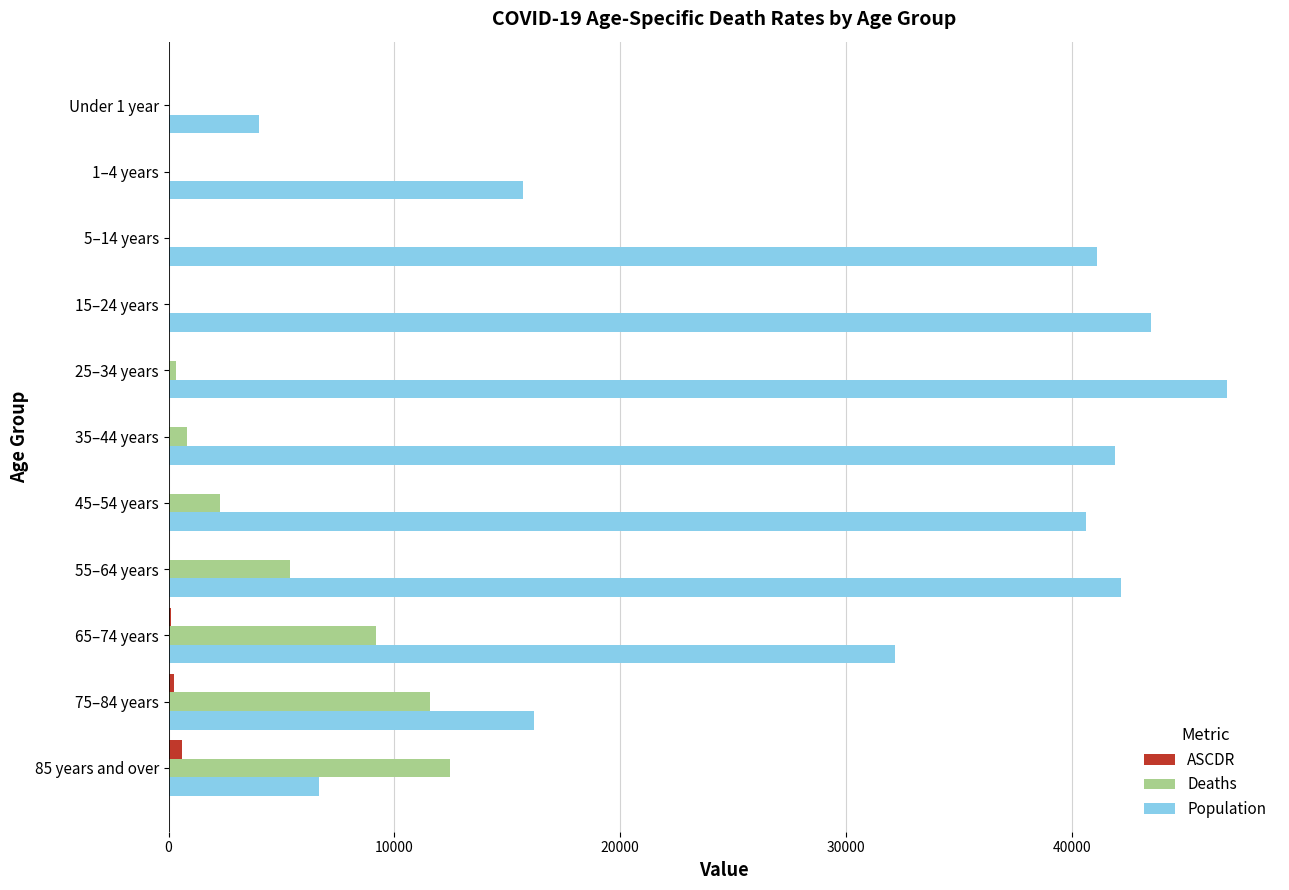

What is the sum of all Deaths values?

42094.0